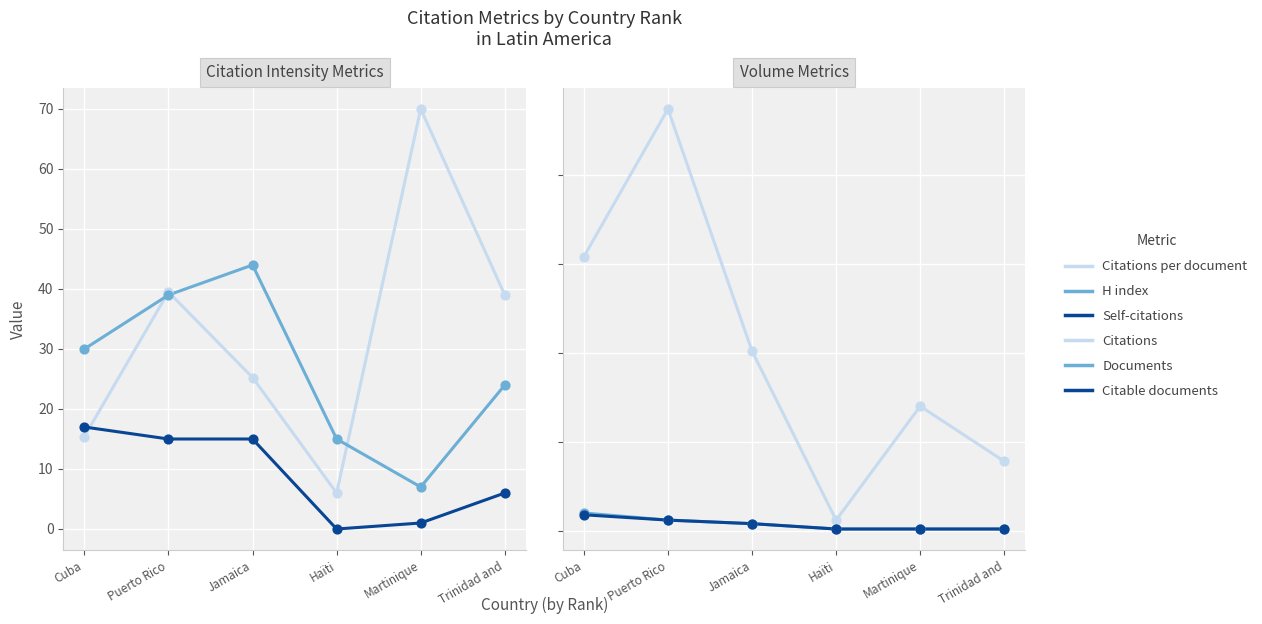

What is the total value across all series at Martinique?

150.0